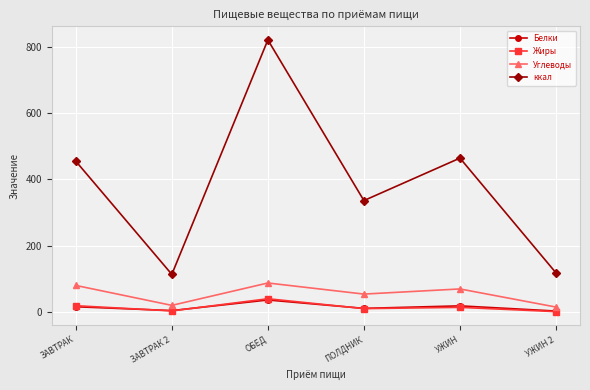

How many lines are shown in the chart?

4